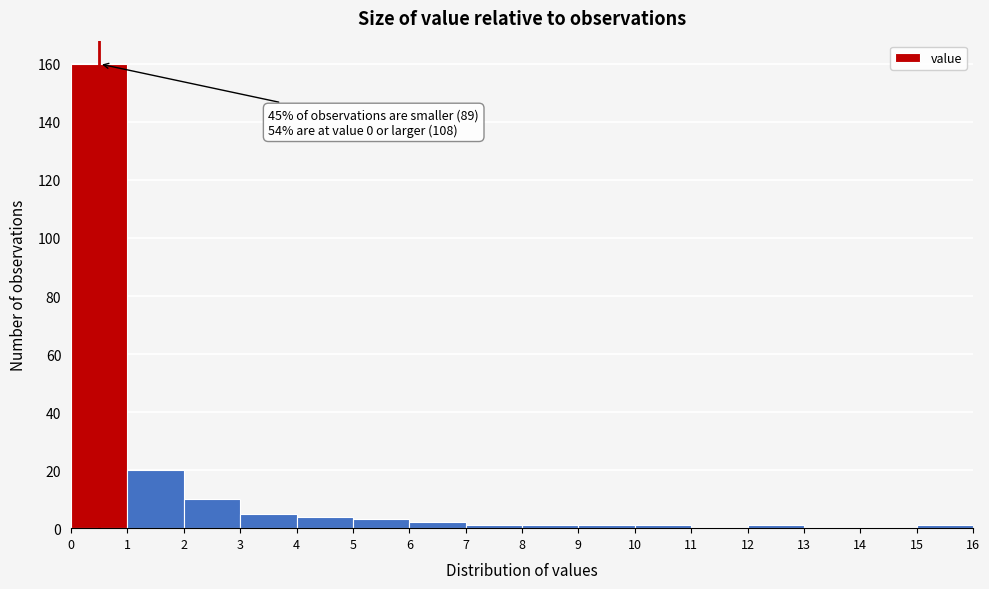

Over which range of the x-axis is the bar tallest?

0 to 1